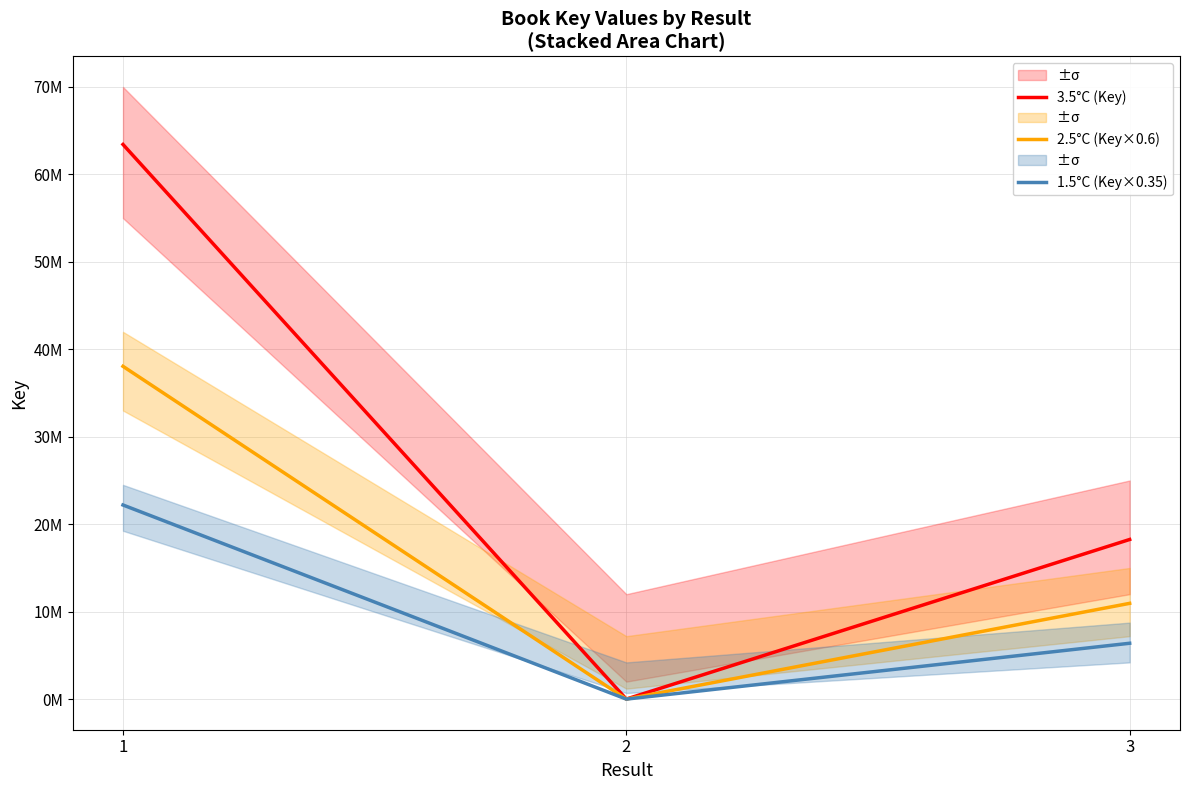

At which label does 3.5°C (Key) reach its peak?

1